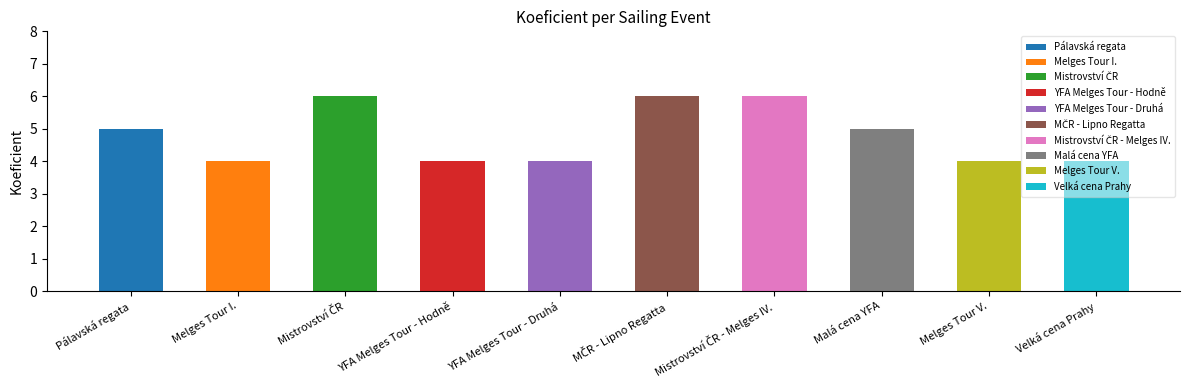

The chart shows a value of 5 at Malá cena YFA. True or false?

True